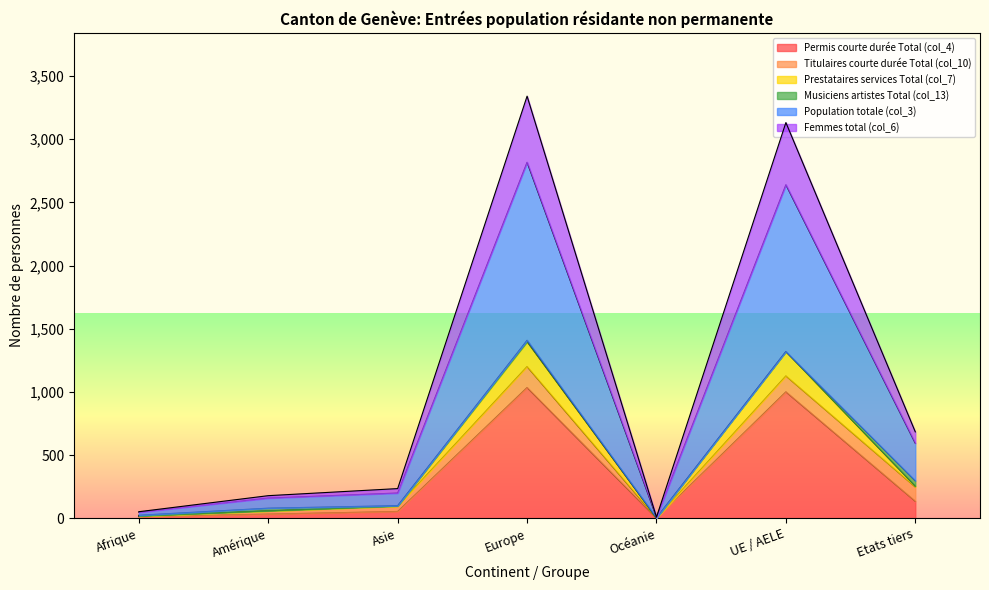

Is the value of Prestataires services Total (col_7) at Etats tiers greater than the value of Femmes total (col_6) at Amérique?

Yes